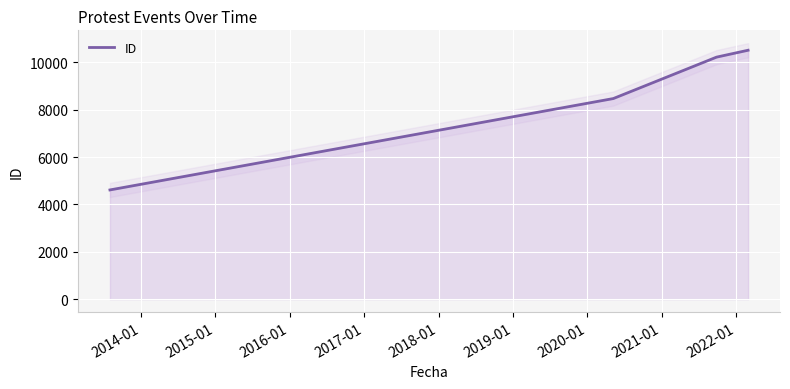

True or false: ID has more than 1 points higher than both neighbors.

False